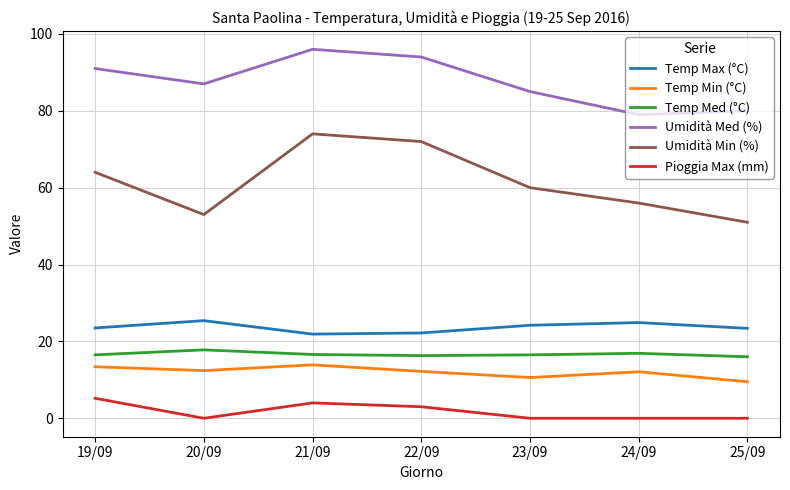

True or false: Temp Max (°C) and Temp Min (°C) cross at least once.

False